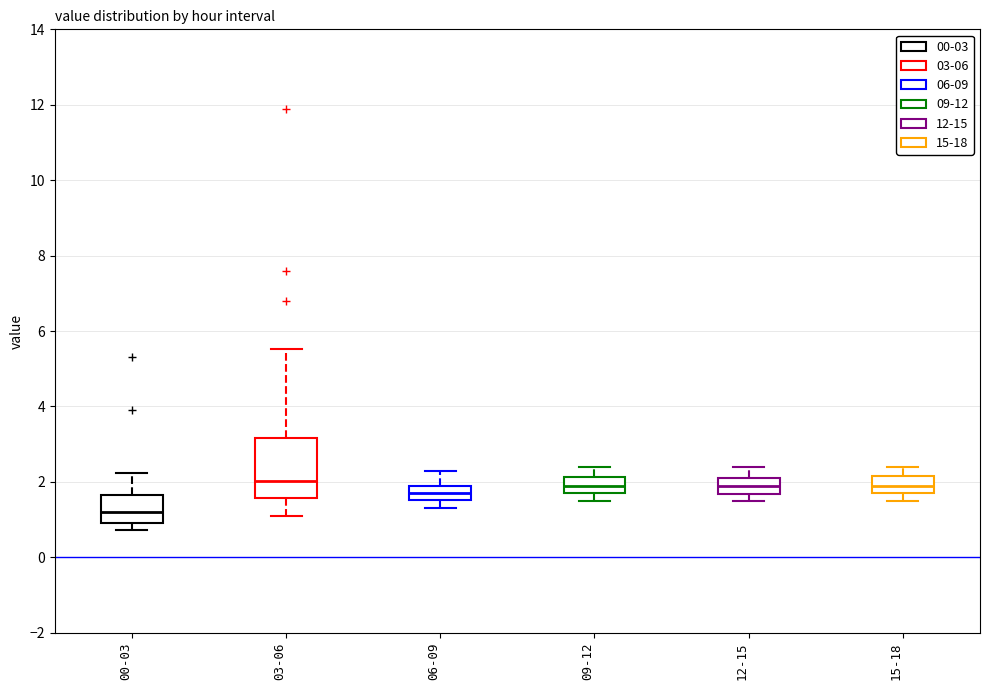

Which box is the tallest, from its lower edge to its upper edge?

03-06